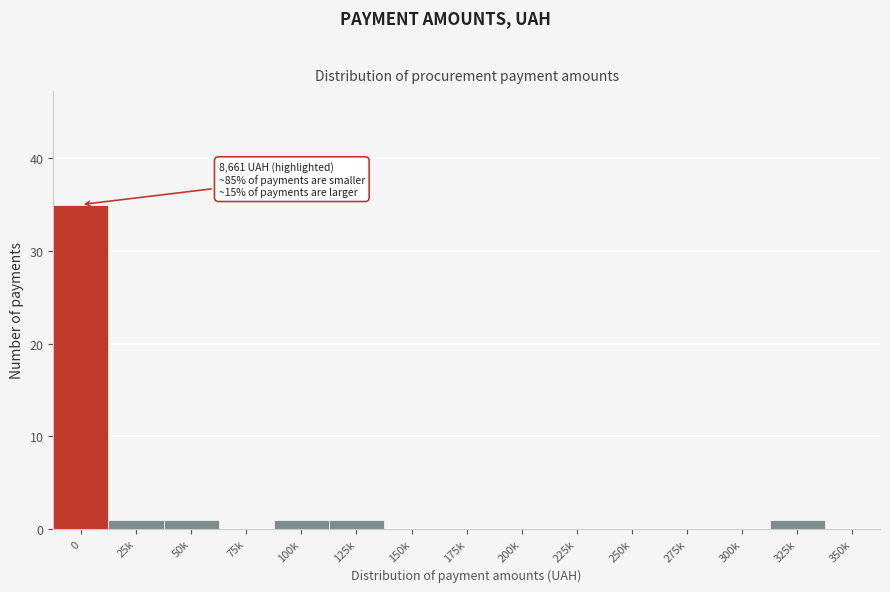

Reading left to right, transcribe all the data shown in this chart.

0=35	25k=1	50k=1	75k=0	100k=1	125k=1	150k=0	175k=0	200k=0	225k=0	250k=0	275k=0	300k=0	325k=1	350k=0